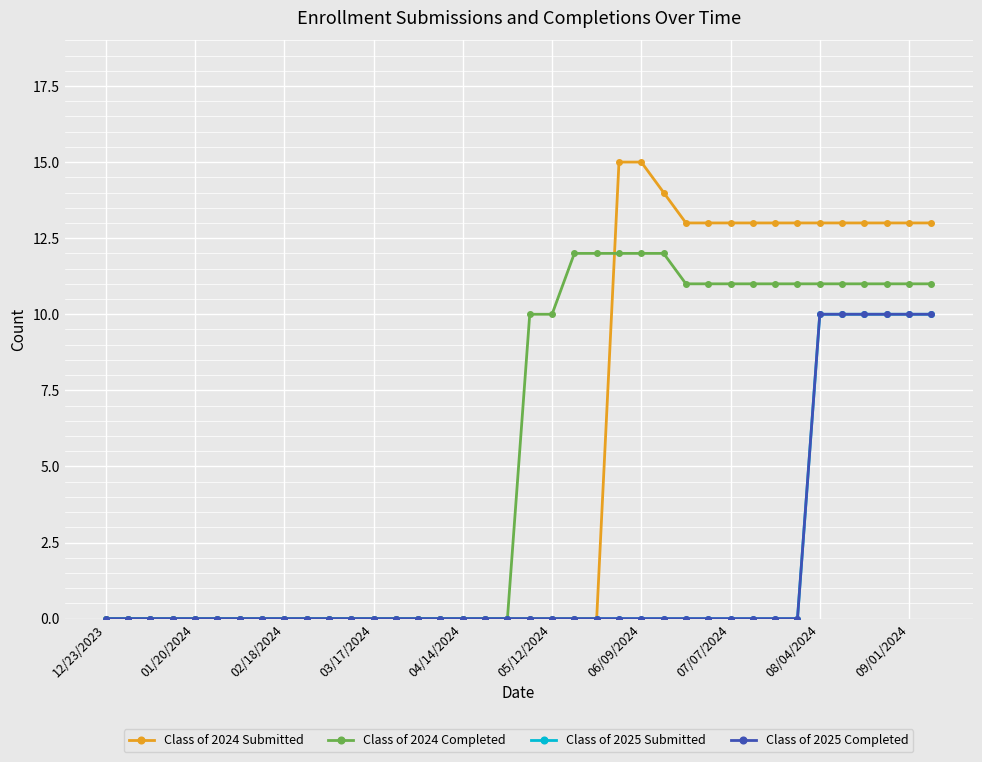

Does the chart have visible grid lines?

Yes